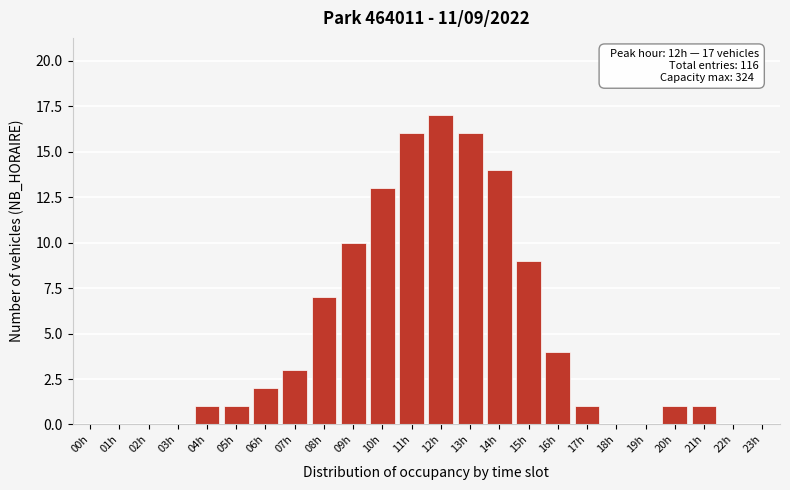

Reading right to left, what are all the values shown in this chart?

23h=0	22h=0	21h=1	20h=1	19h=0	18h=0	17h=1	16h=4	15h=9	14h=14	13h=16	12h=17	11h=16	10h=13	09h=10	08h=7	07h=3	06h=2	05h=1	04h=1	03h=0	02h=0	01h=0	00h=0